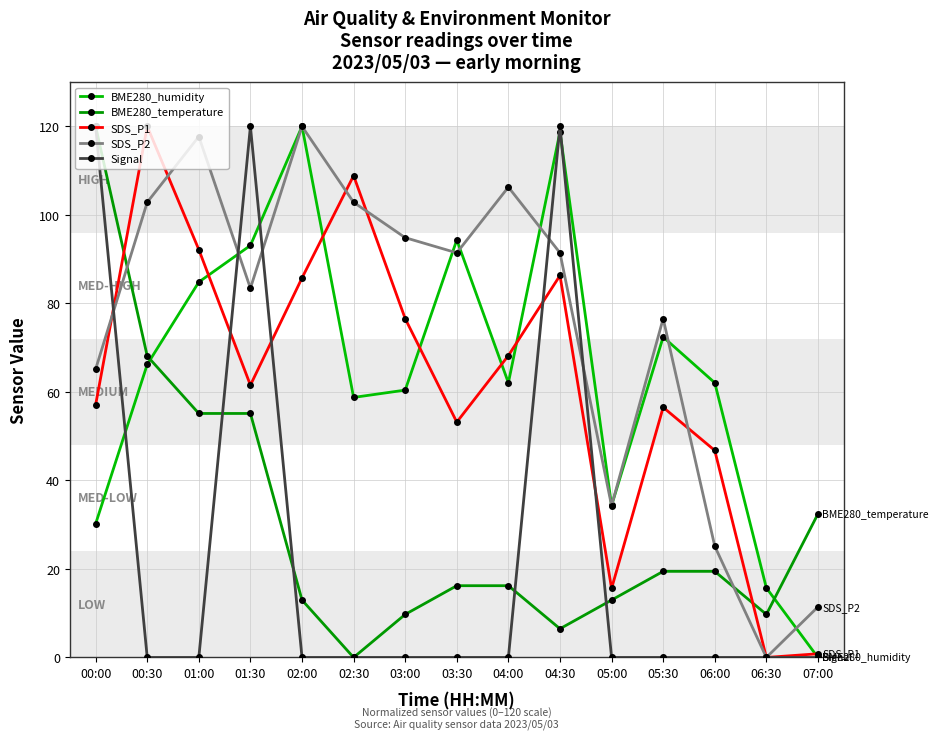

Does the chart have visible grid lines?

Yes